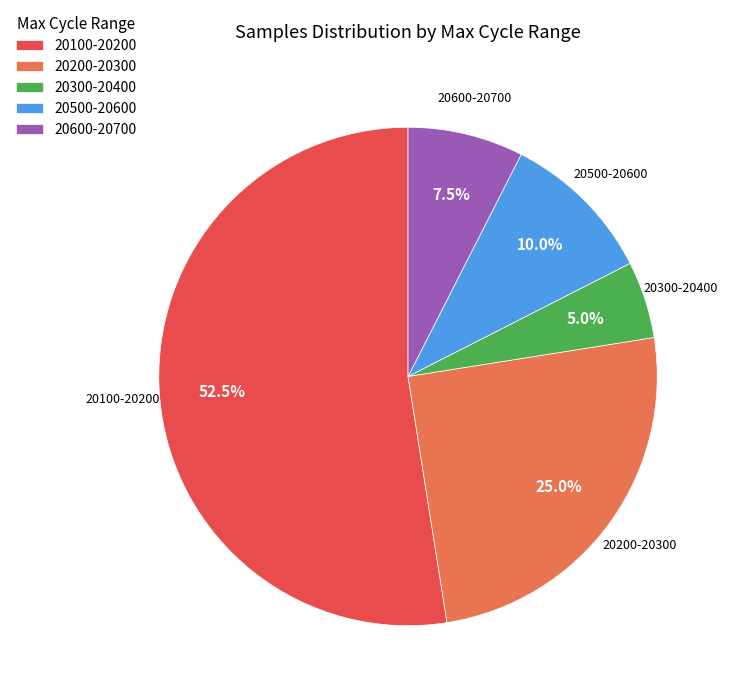

Combined, do 20600-20700 and 20300-20400 account for over 50%?

No